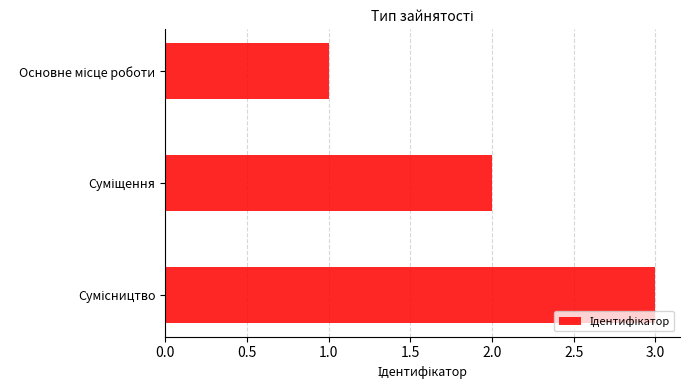

What is the maximum value shown in the chart?

3